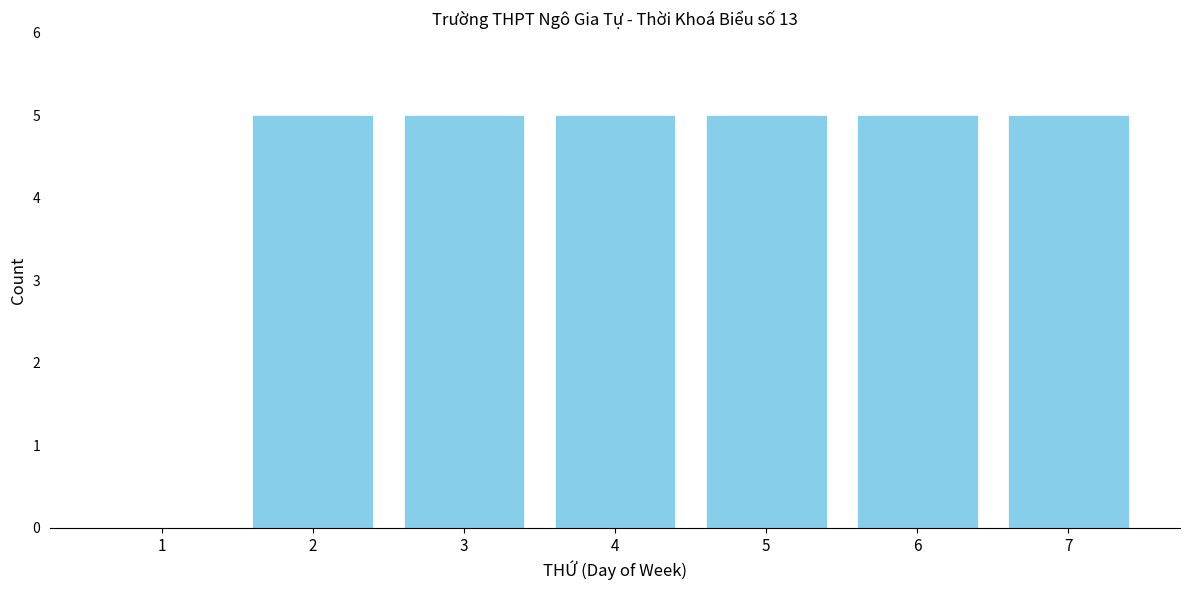

Reading left to right, what are all the values shown in this chart?

1=0	2=5	3=5	4=5	5=5	6=5	7=5